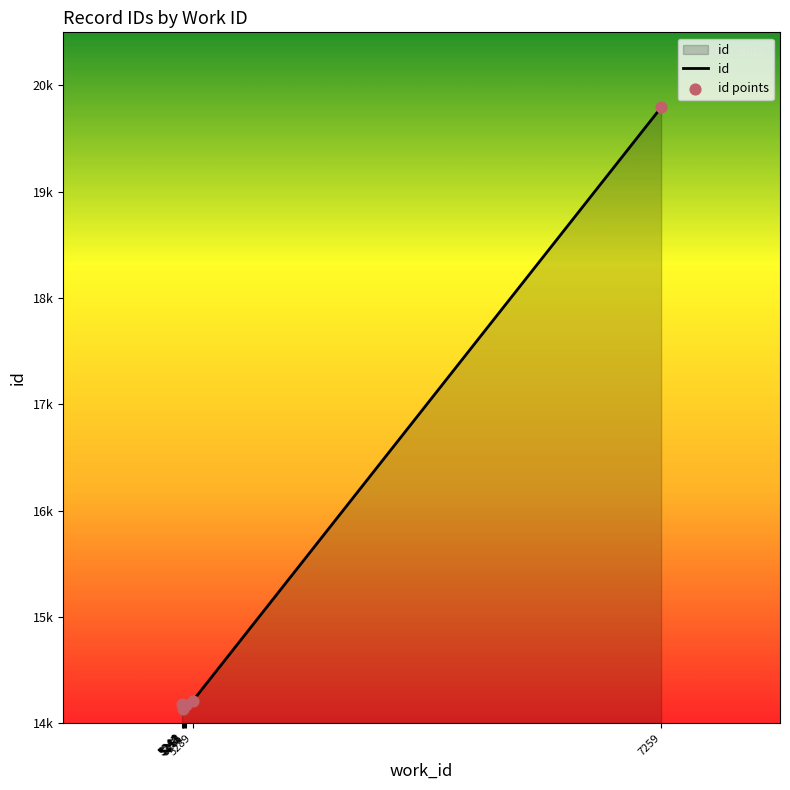

At how many categories does at least one series exceed 16082?

1